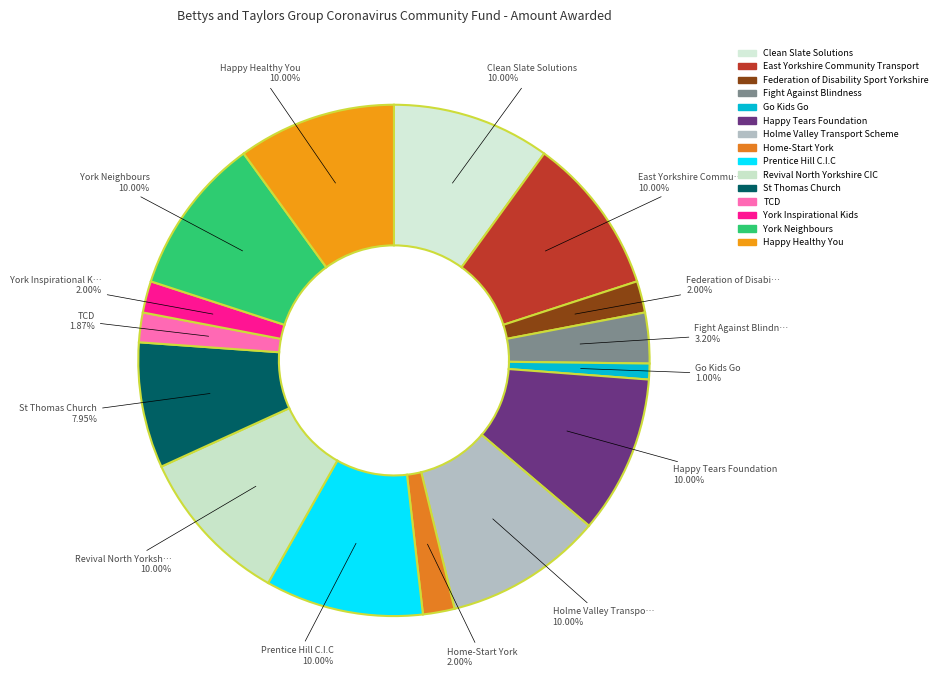

How many slices are in this pie chart?

15